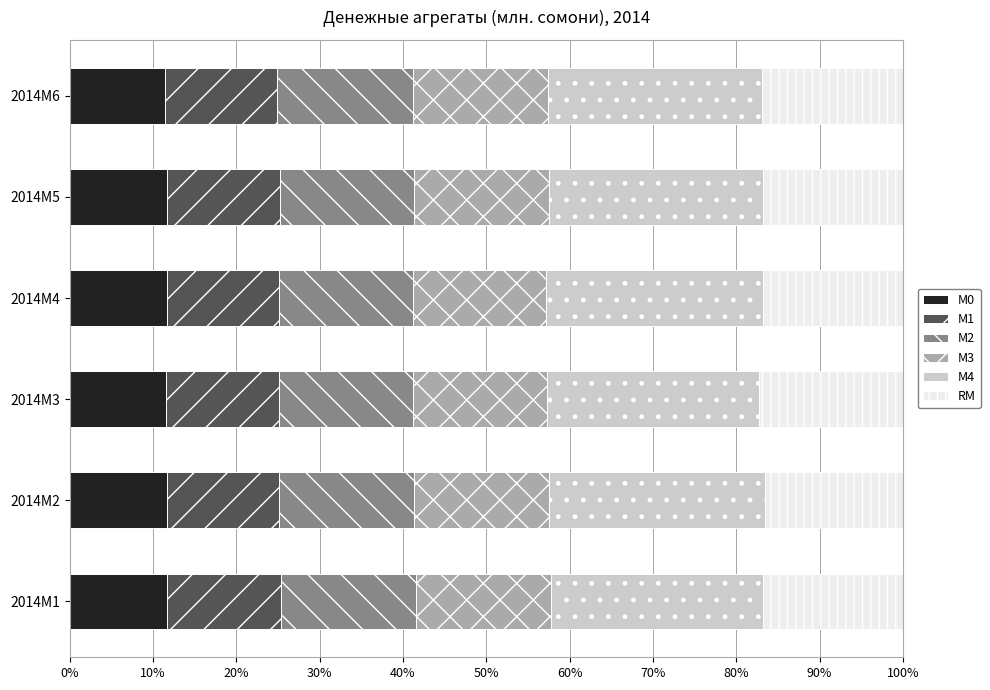

What are all the series names shown in the legend?

М0, М1, М2, М3, М4, RM